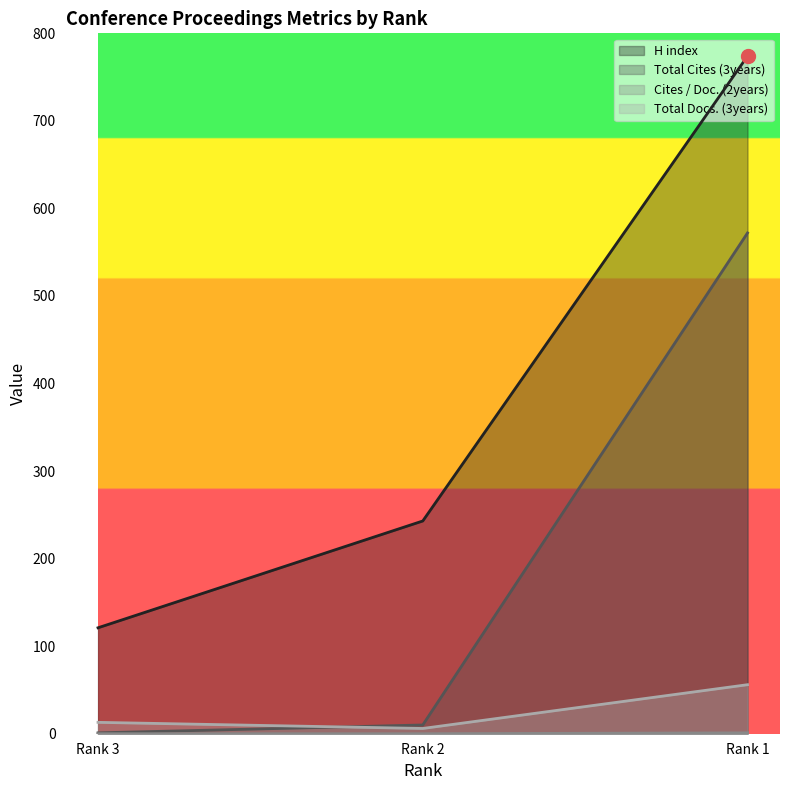

How many values in the H index series are below 243?

1